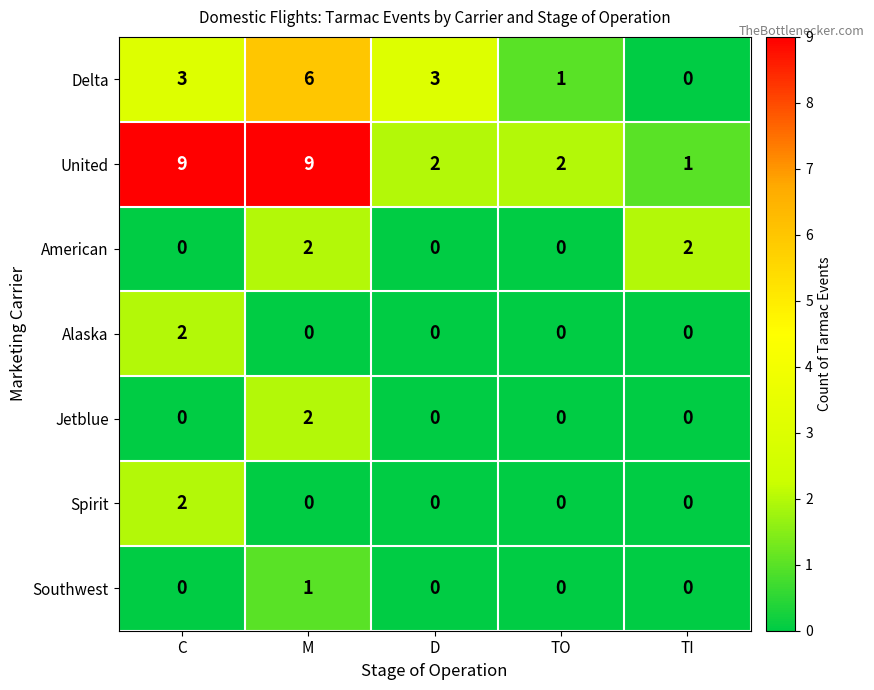

What is the sum of all Delta values?

13